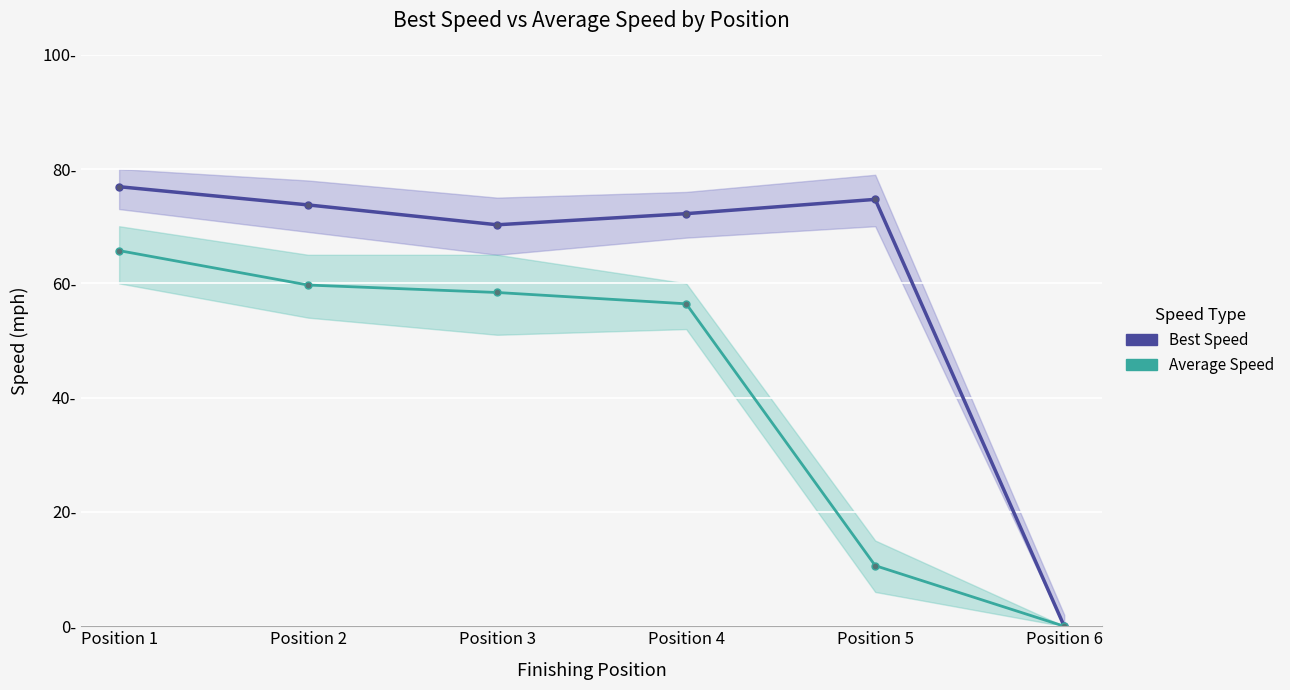

At which category is the sum across all series the highest?

Position 1